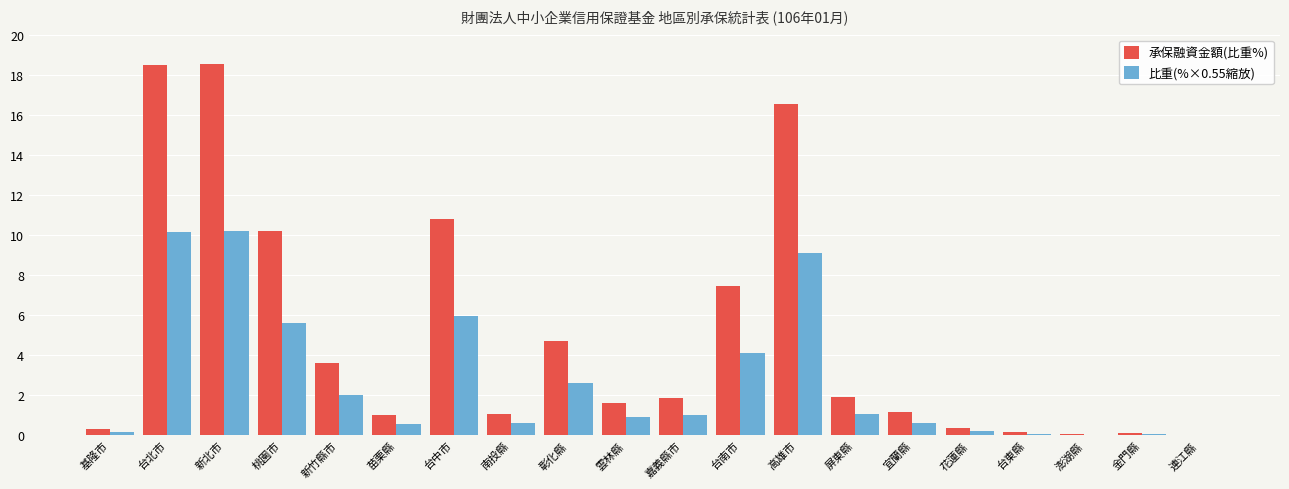

Which series changed the most between 雲林縣 and 金門縣?

承保融資金額(比重%)